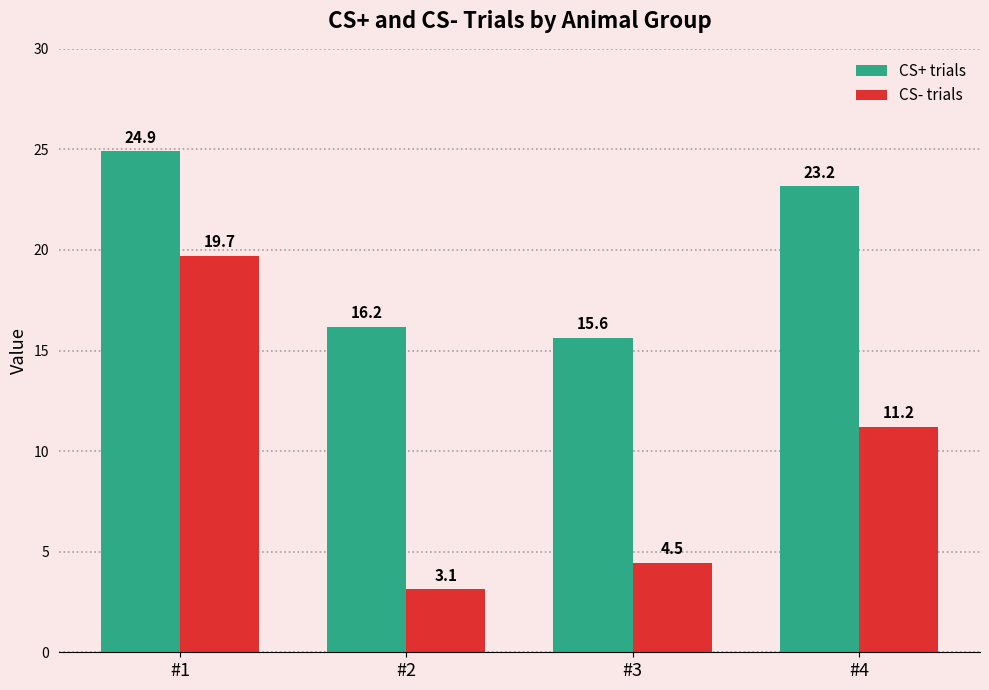

What is the value of the CS- trials bar at the 3rd from the left?

4.5